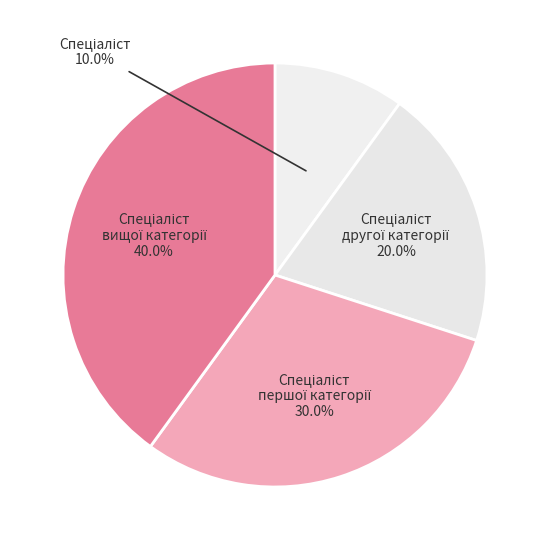

Does any single category account for the majority?

No